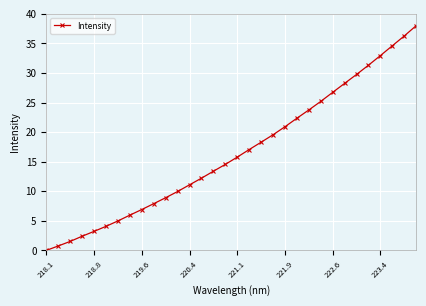

What is the maximum value shown in the chart?

38.0